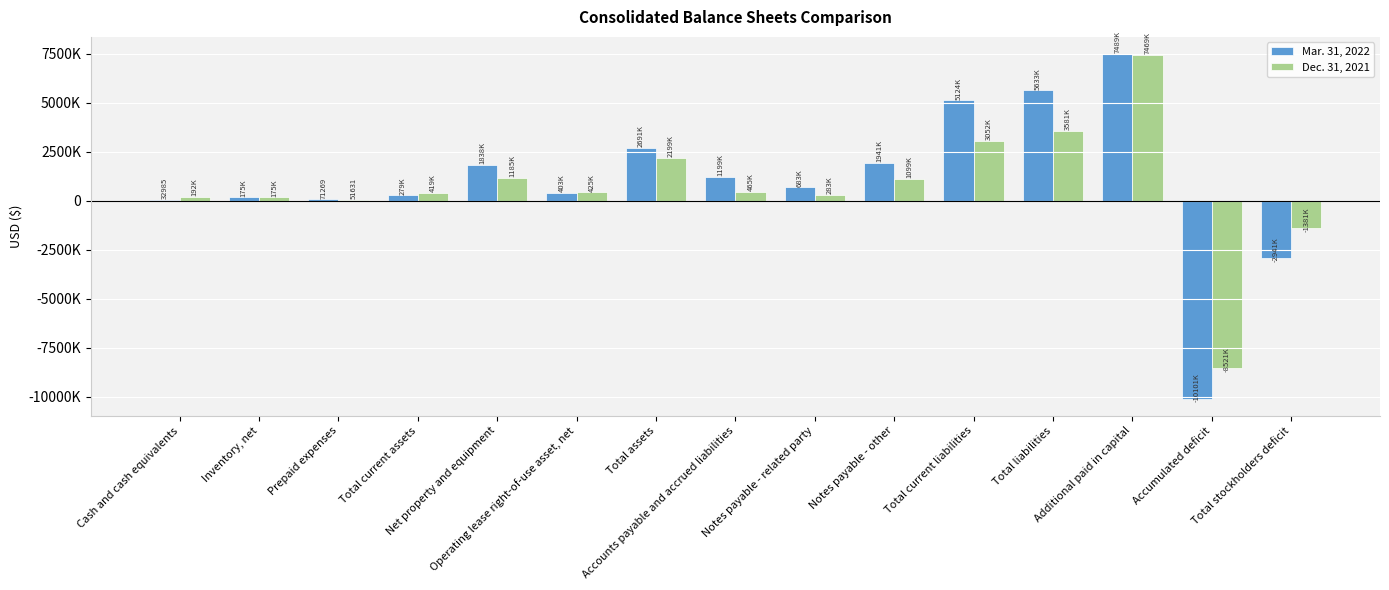

What are all the series names shown in the legend?

Mar. 31, 2022, Dec. 31, 2021